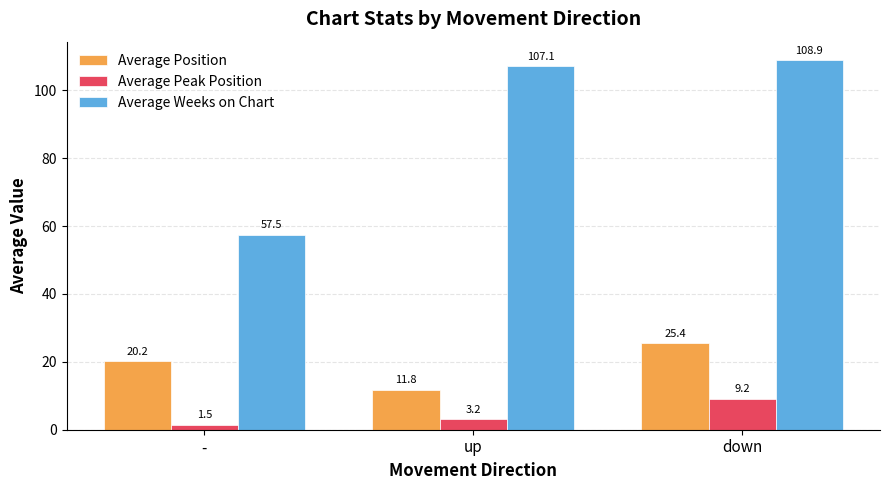

Which series has the largest total across all categories?

Average Weeks on Chart